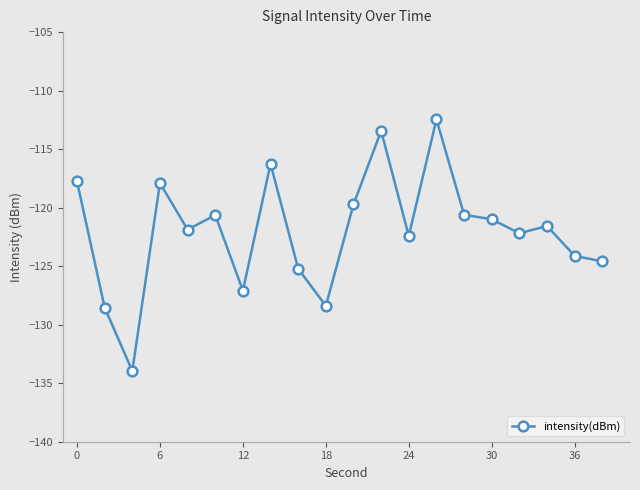

What is the value of the 9th point from the left?

-125.2